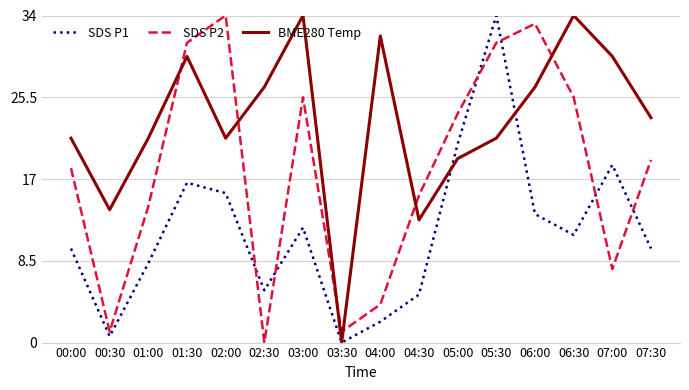

What position from the left is 02:00?

5